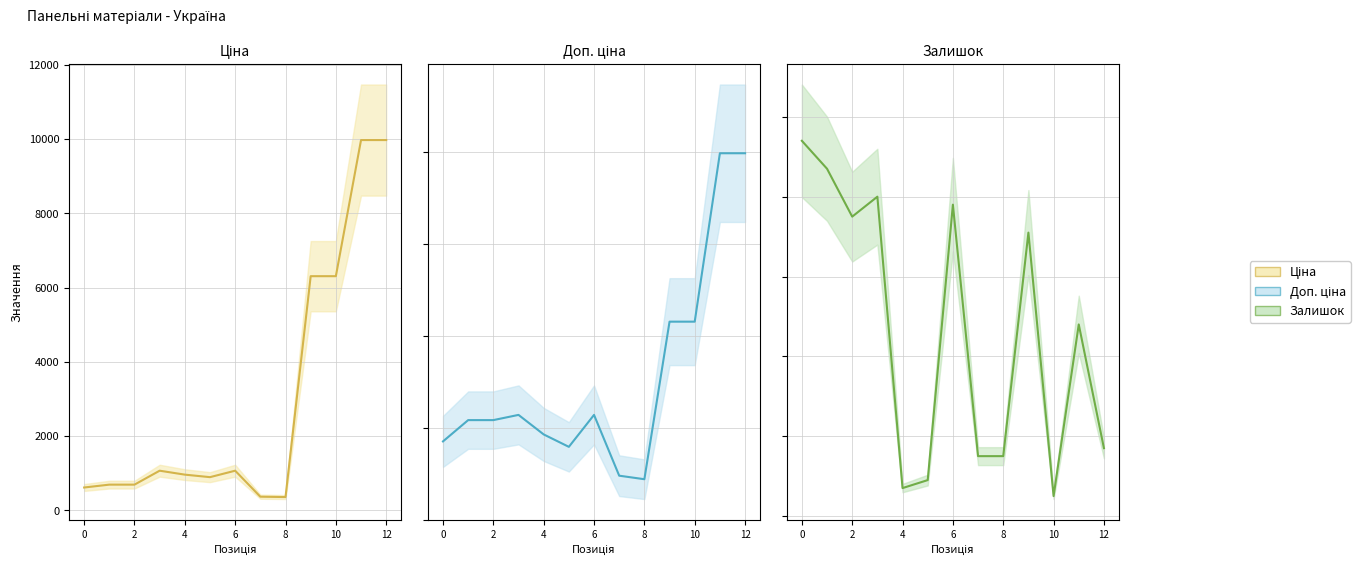

True or false: Залишок and Ціна intersect in this chart.

False